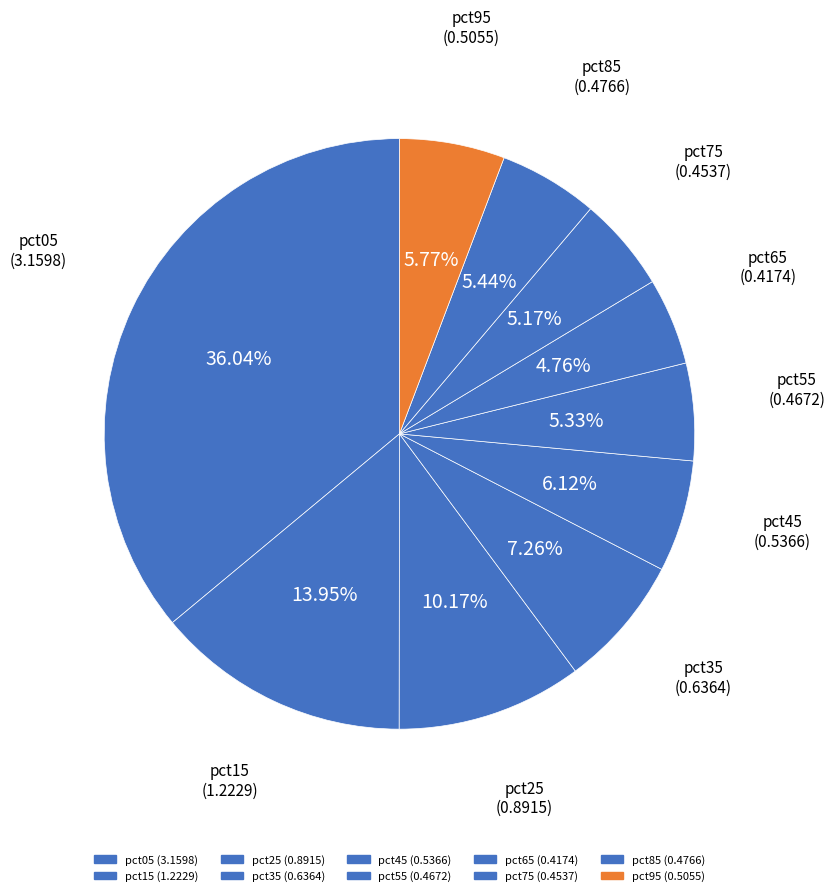

To the nearest percent, what is the combined percentage of pct05 and pct65?

41%